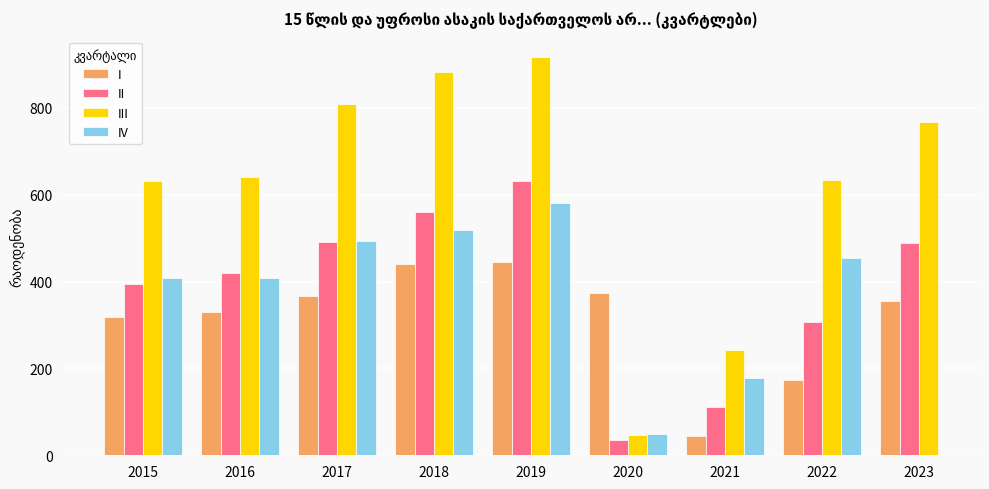

Is it true that III equals 46.7 at 2020?

True